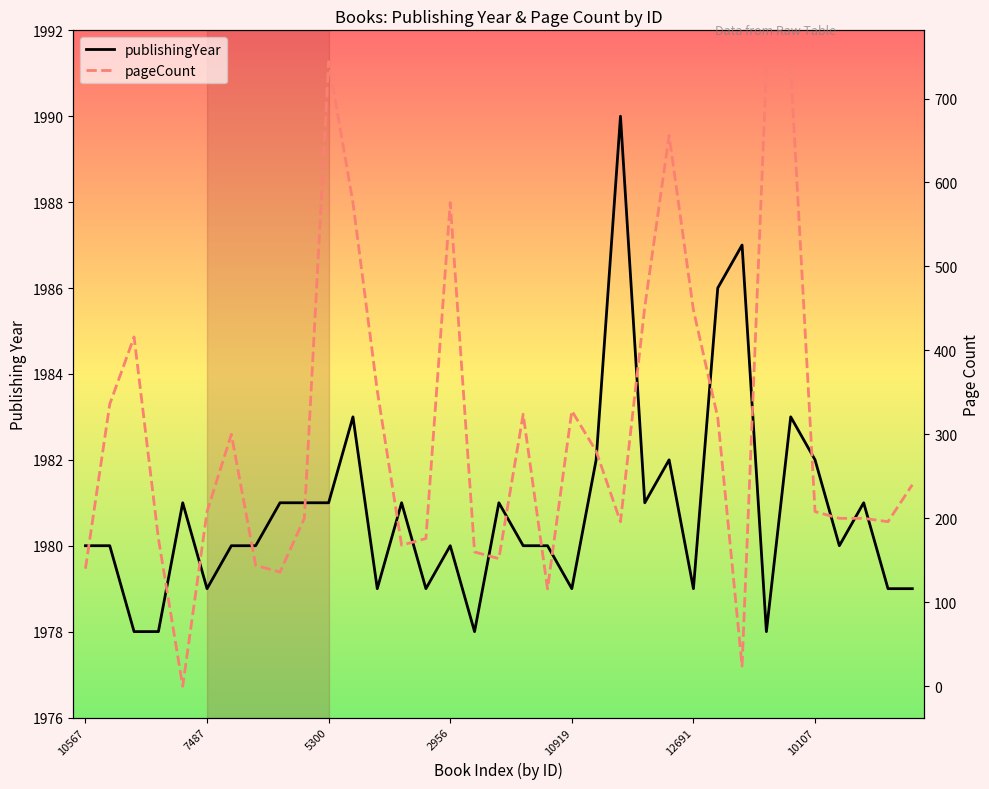

At how many categories does at least one series exceed 1535?

35